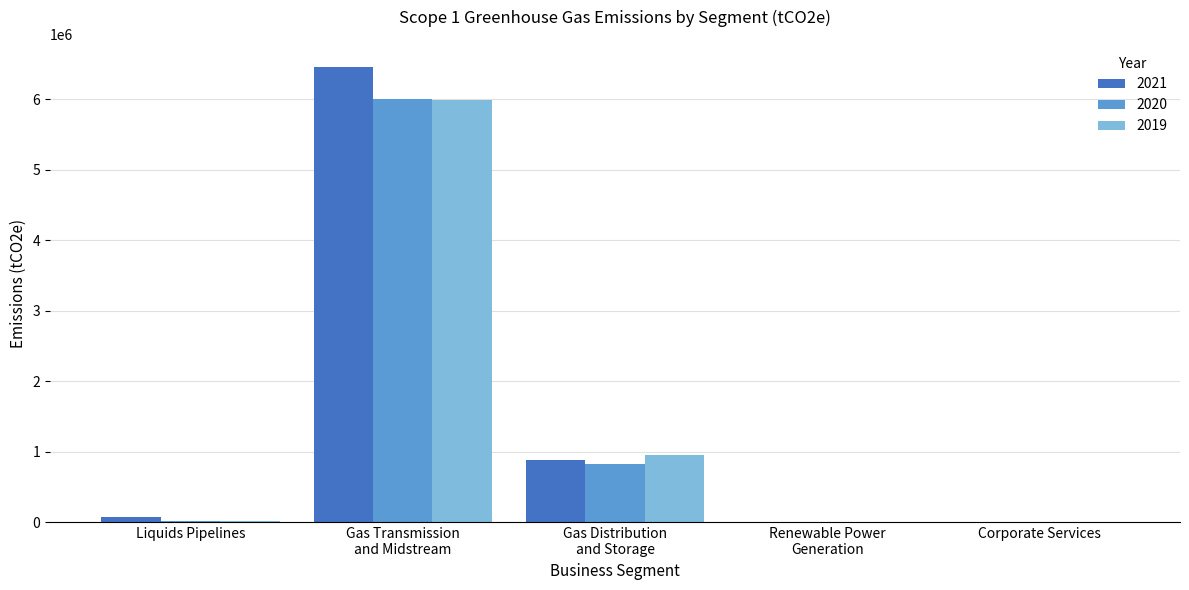

What is the approximate value of 2020 at Liquids Pipelines, to the nearest 10?

17000